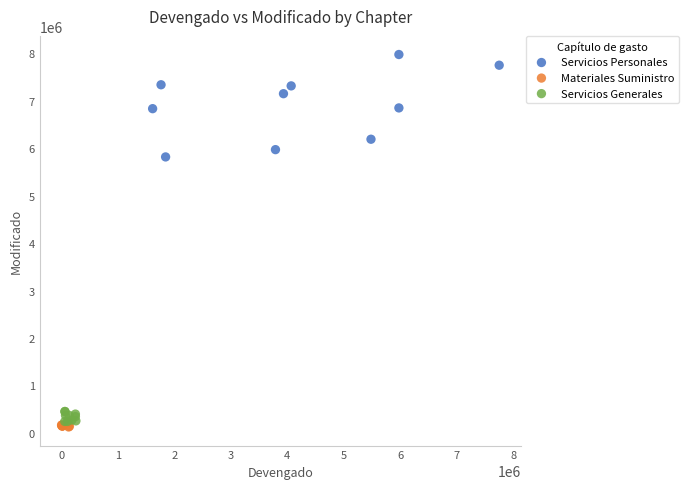

Which series has the largest Y range (max minus min)?

Servicios Personales